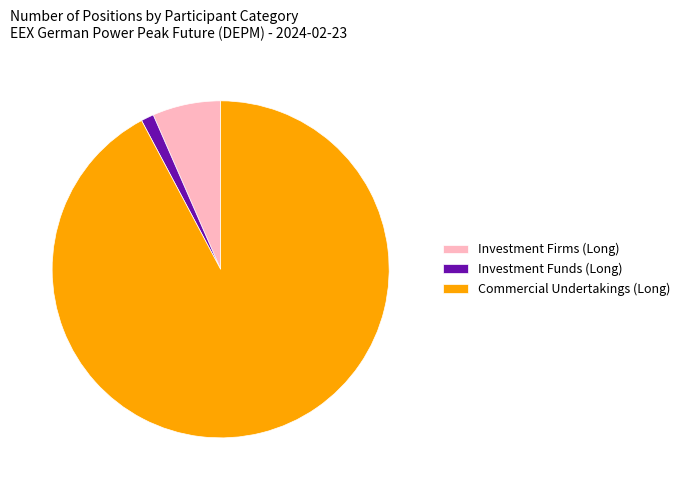

How many slices are in this pie chart?

3